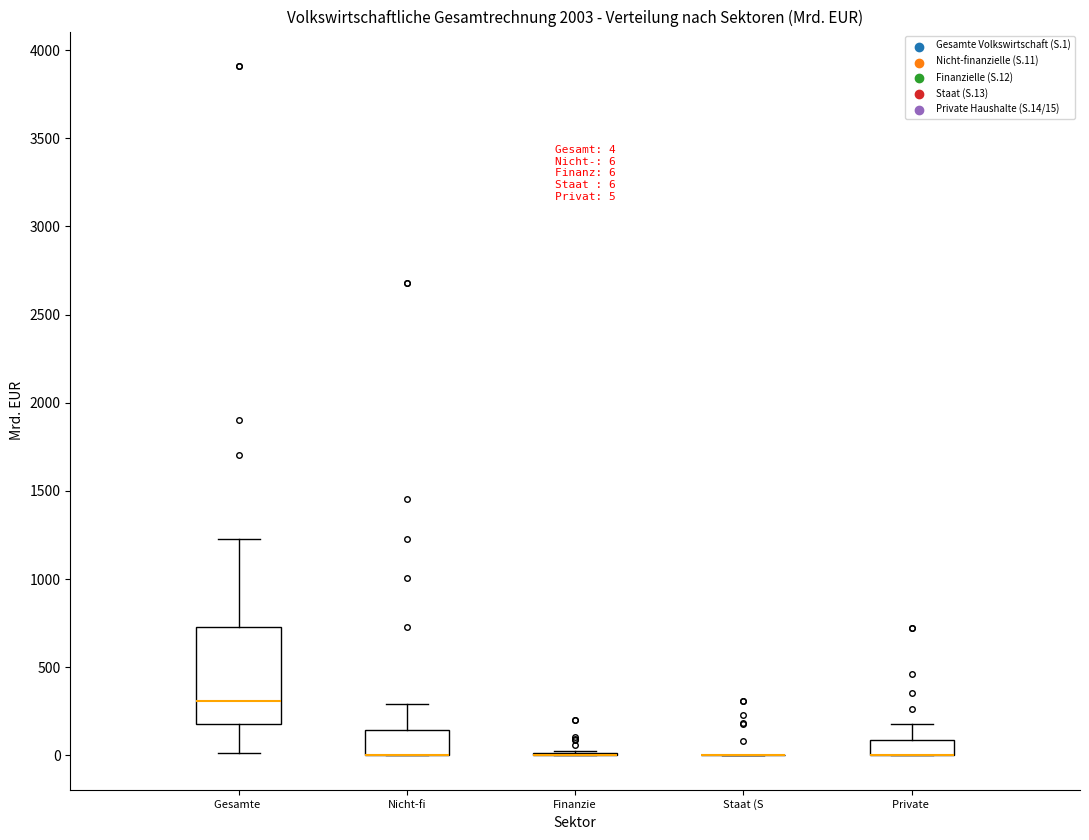

Which box is the tallest, from its lower edge to its upper edge?

Gesamte